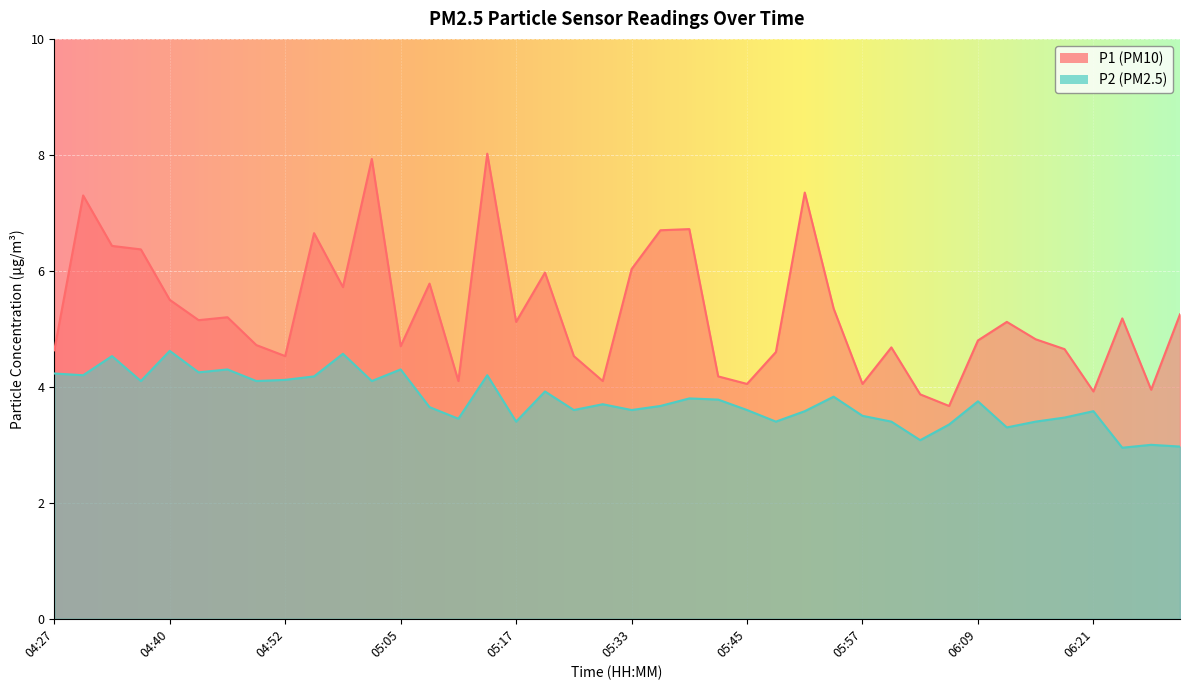

True or false: P2 has more than 0 interior local peaks.

True